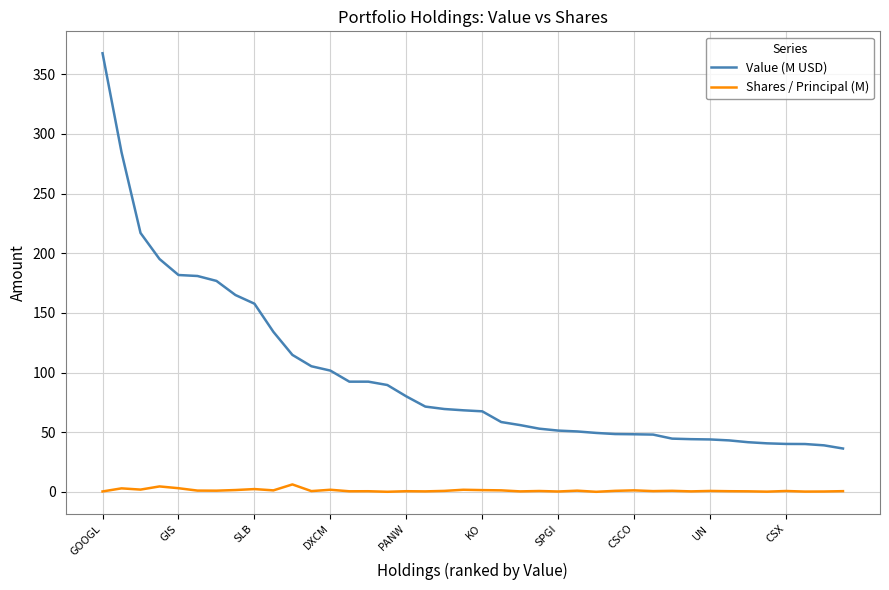

How many lines are shown in the chart?

2